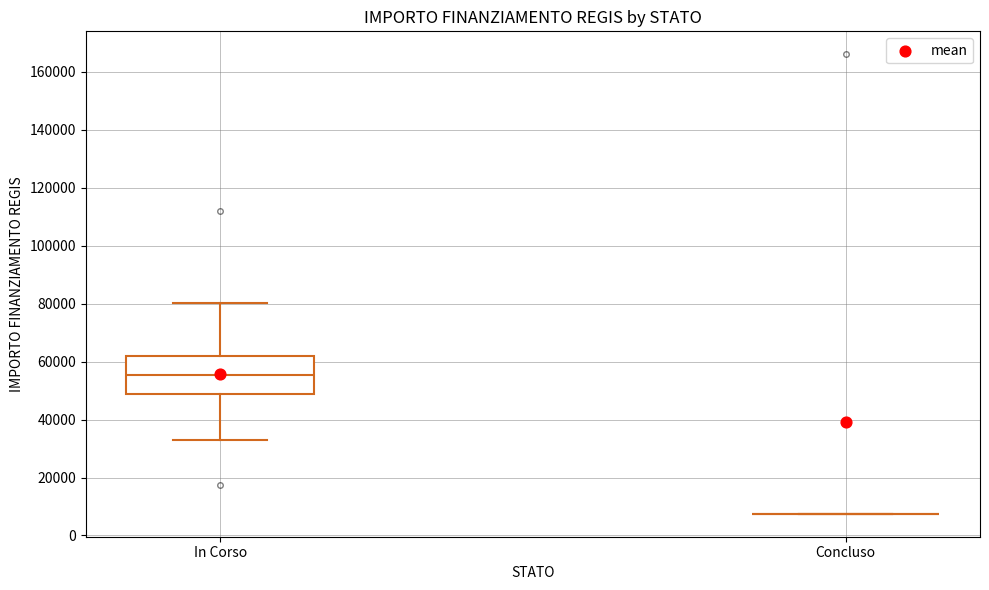

Reading left to right, transcribe this box plot: for each box, give where its median line is, the range the box spans, and where its two whiskers end, as read against the y-axis. The values are not printed on the chart, so give them approximately, as read against the axis.

In Corso: median 56000, box 48000 to 62000, whiskers 32000 to 80000
Concluso: box collapsed to a line at 8000, whiskers 8000 to 8000